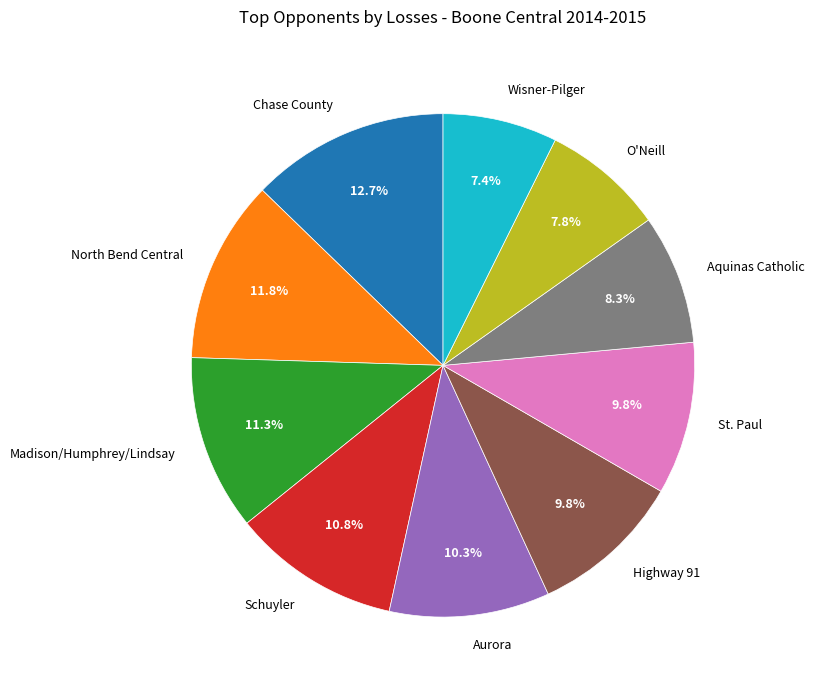

Is the sum of Madison/Humphrey/Lindsay and Schuyler greater than half?

No